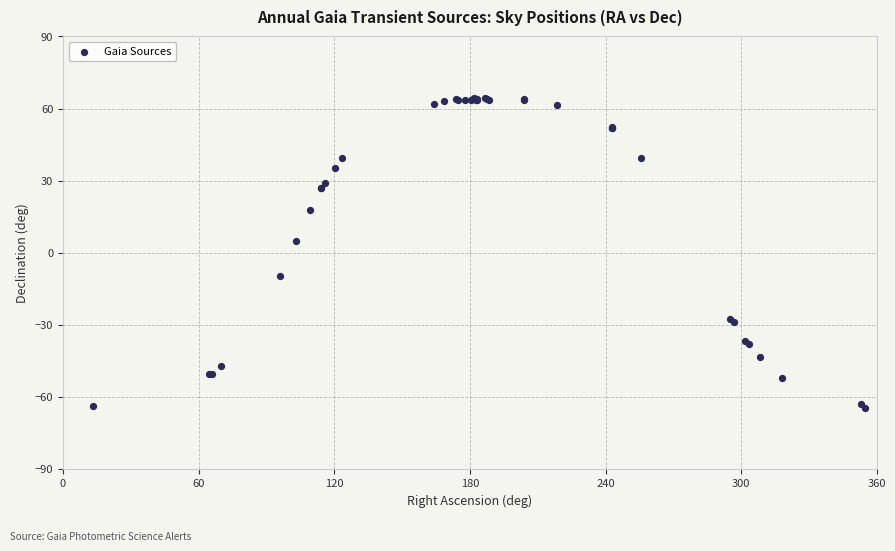

What Y value in the scatter plot is closest to 0?

4.8